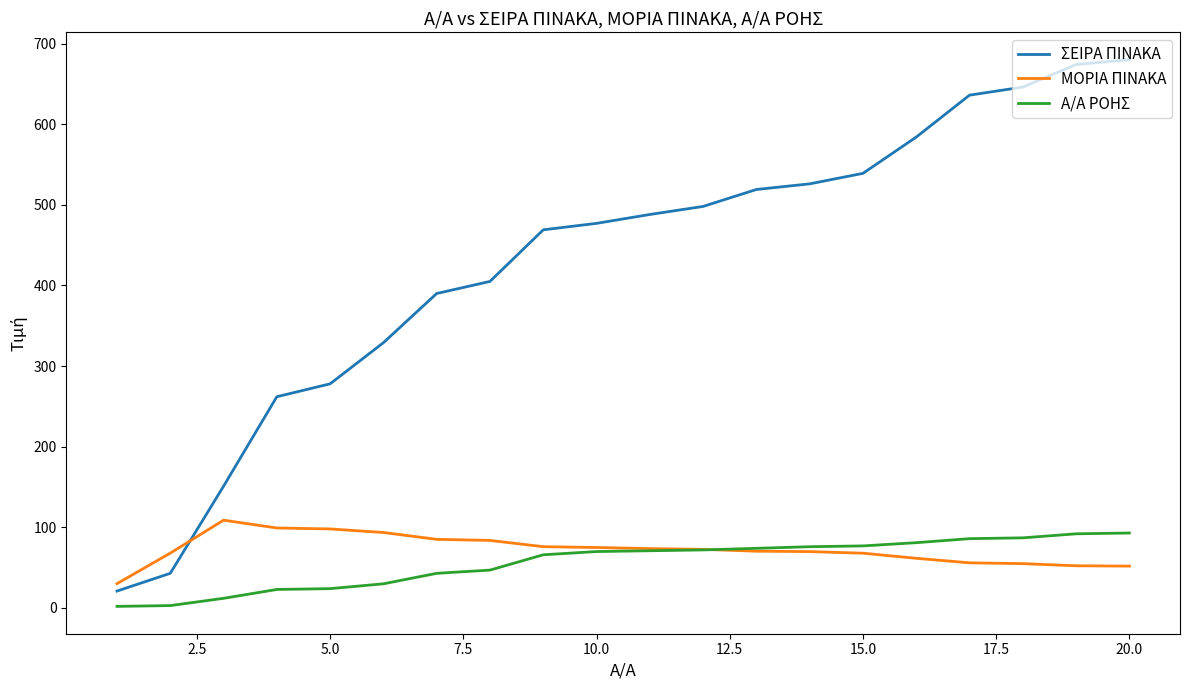

Which series has the widest spread of values?

ΣΕΙΡΑ ΠΙΝΑΚΑ